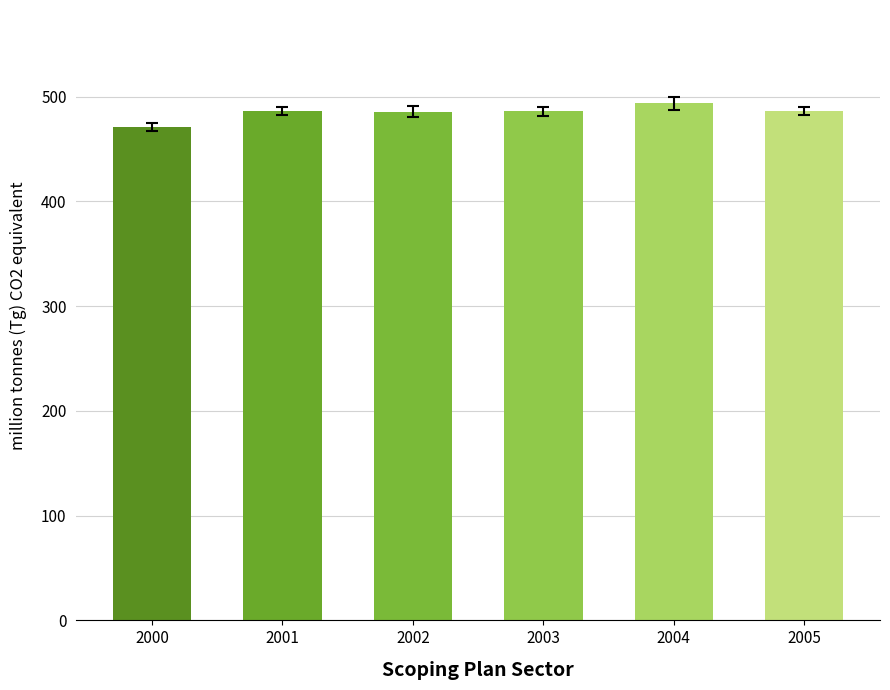

What is the change in value from 2000 to 2001?

+15.1